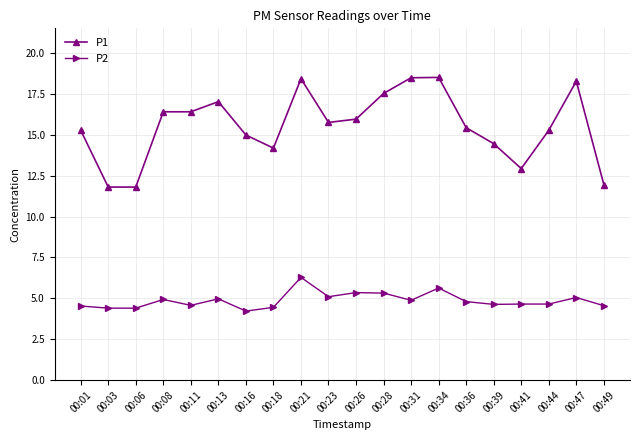

True or false: P1 has more than 0 interior local peaks.

True